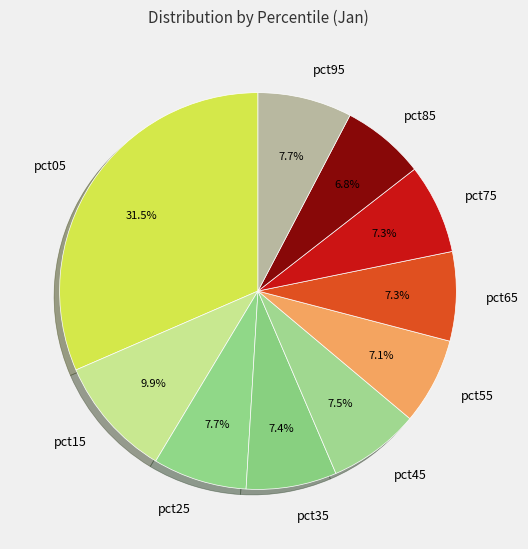

Is the sum of pct85 and pct55 greater than half?

No